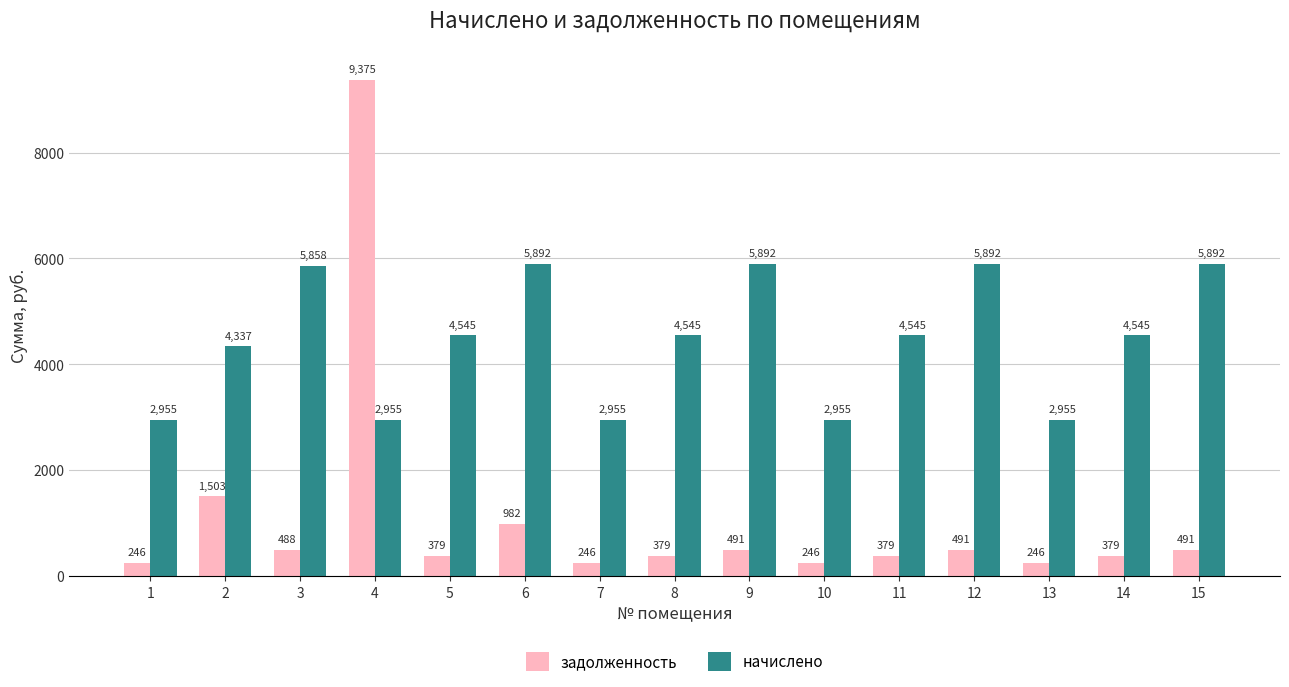

Is it true that задолженность equals 1502.6 at 2?

True